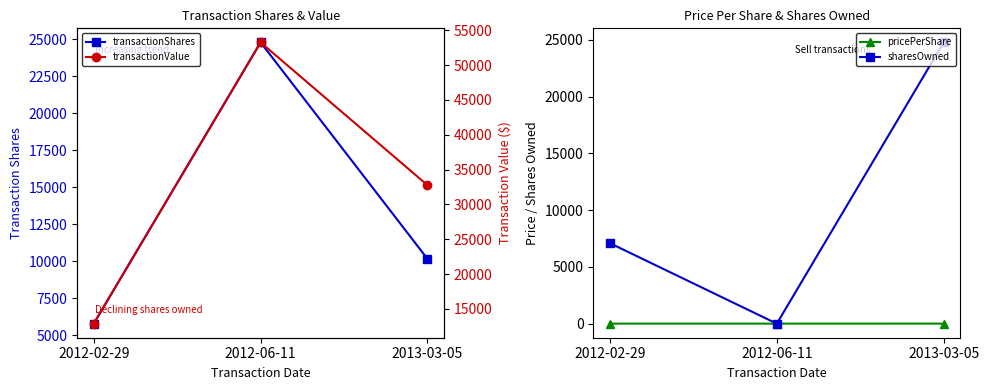

What is the spread (max minus min) of values at 2013-03-05?

32762.8